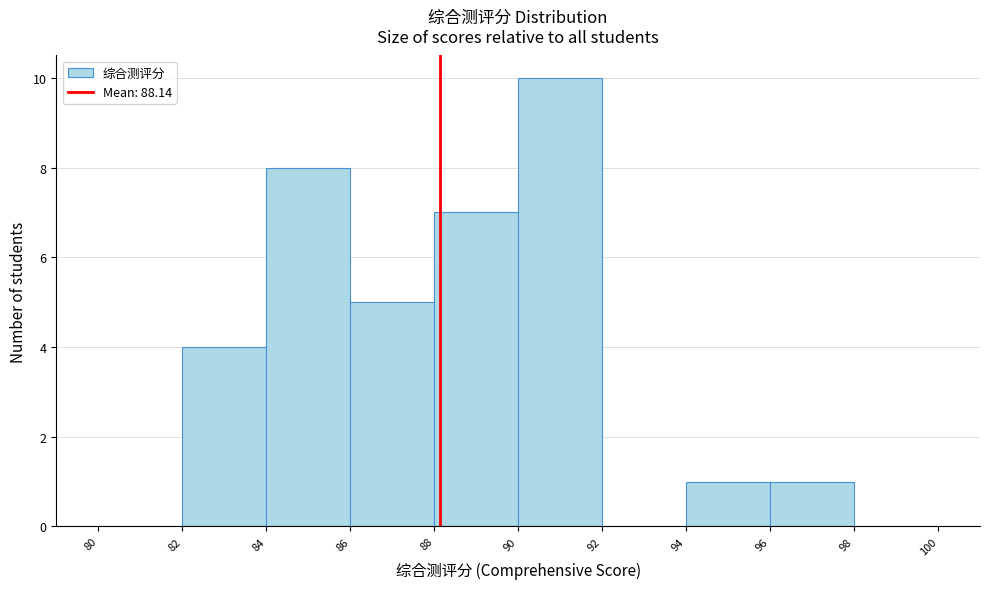

Reading left to right, list every bar in this chart as the range it spans on the x-axis followed by its height. The values are not printed on the chart, so give them approximately, as read against the axis.

80 to 82: 0
82 to 84: 4
84 to 86: 8
86 to 88: 5
88 to 90: 7
90 to 92: 10
92 to 94: 0
94 to 96: 1
96 to 98: 1
98 to 100: 0